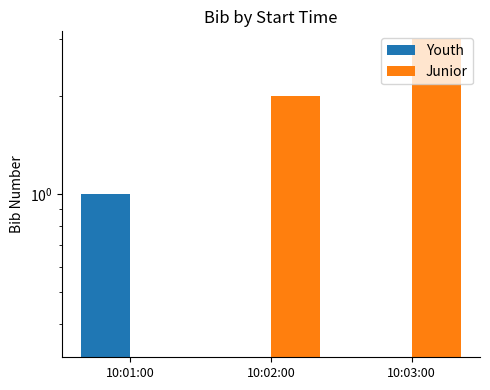

Is it true that Youth equals 0 at 10:02:00?

True